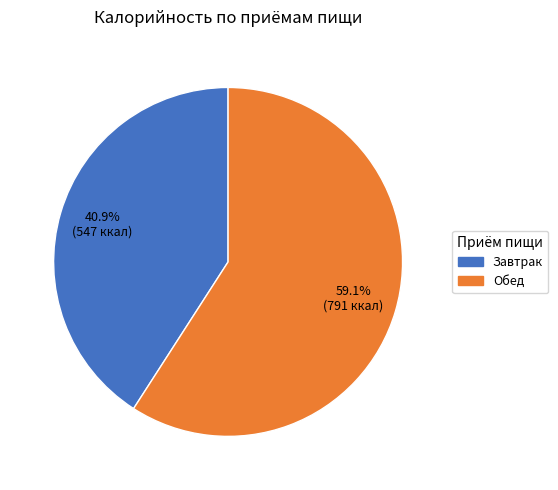

To the nearest percent, what percentage of the pie is Завтрак?

41%